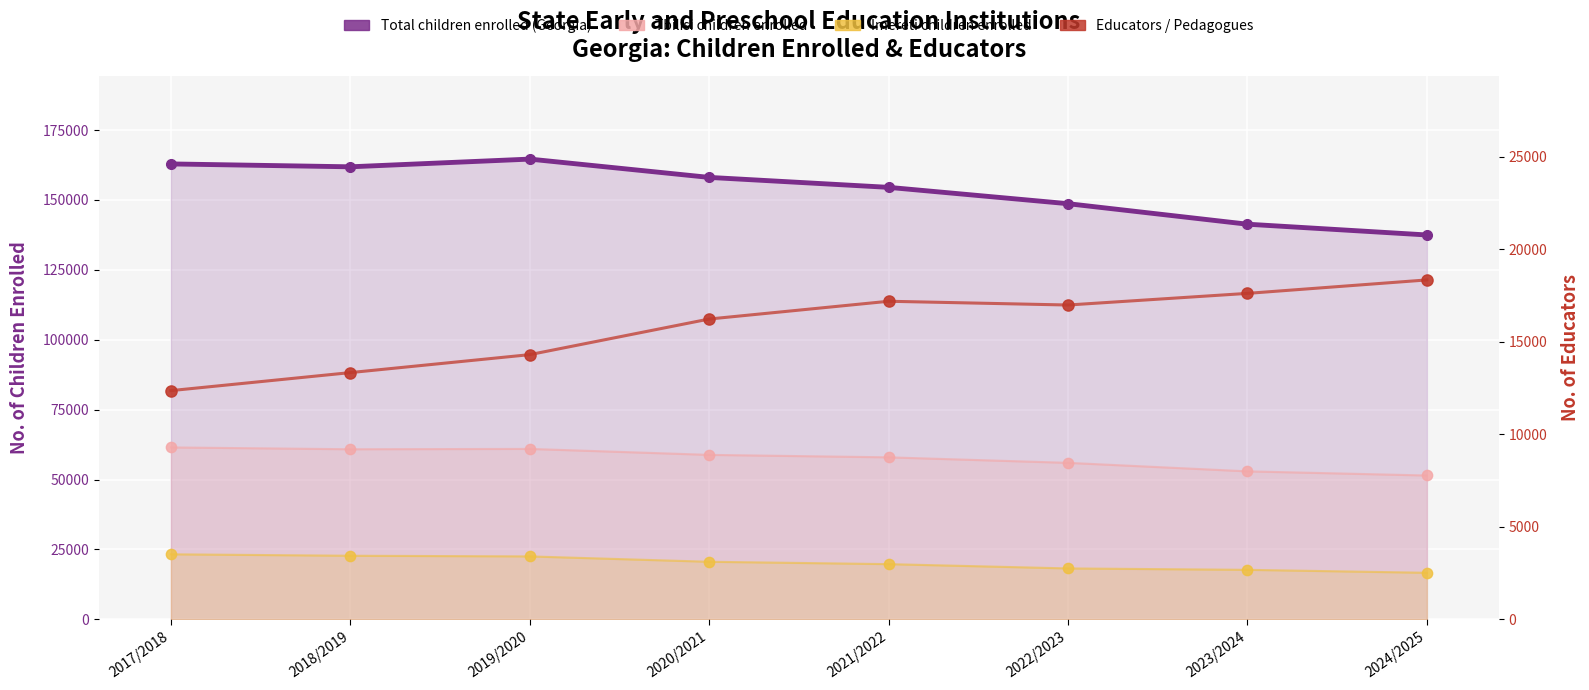

What is the total value across all series at 2020/2021?

253744